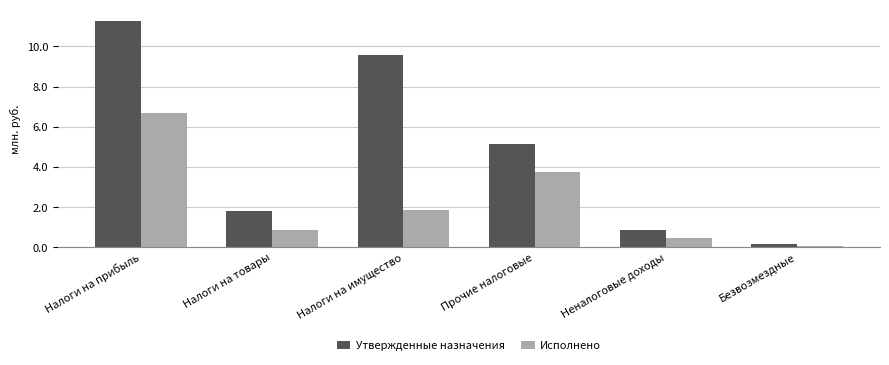

How many bars are there in each group?

2